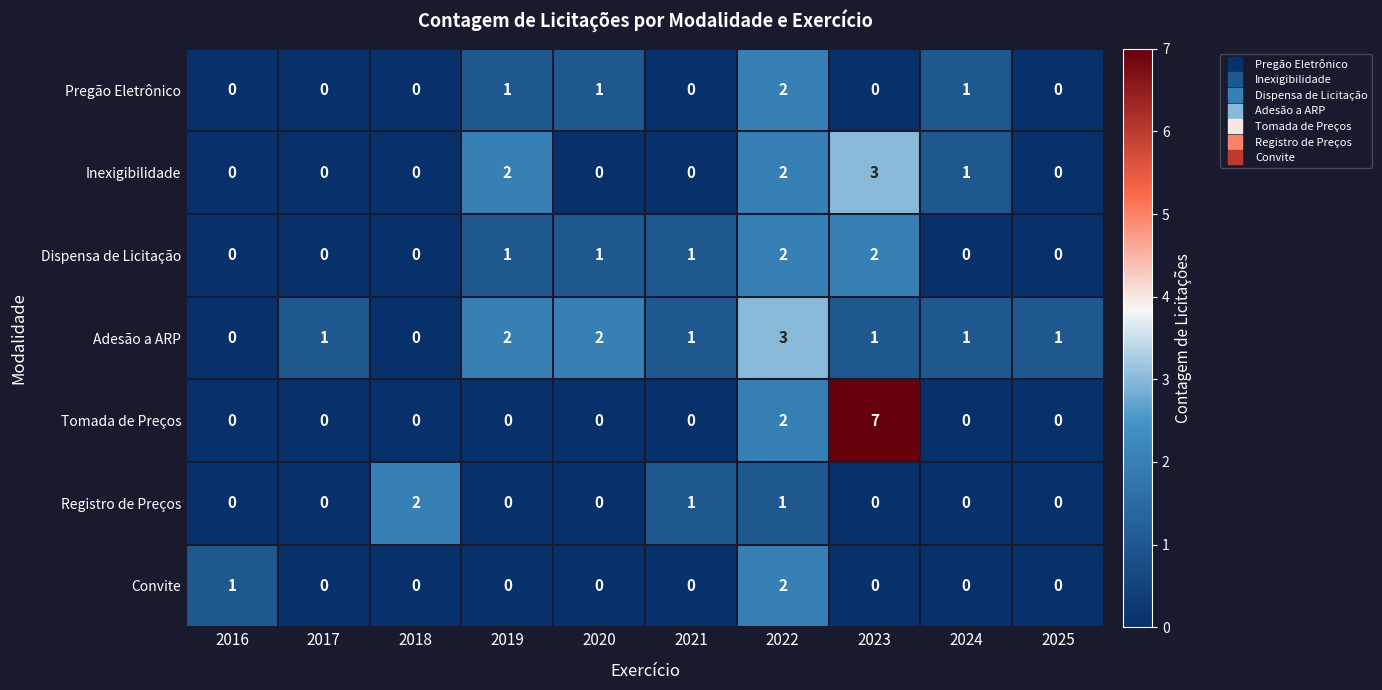

Is it true that Tomada de Preços equals 4 at 2020?

False